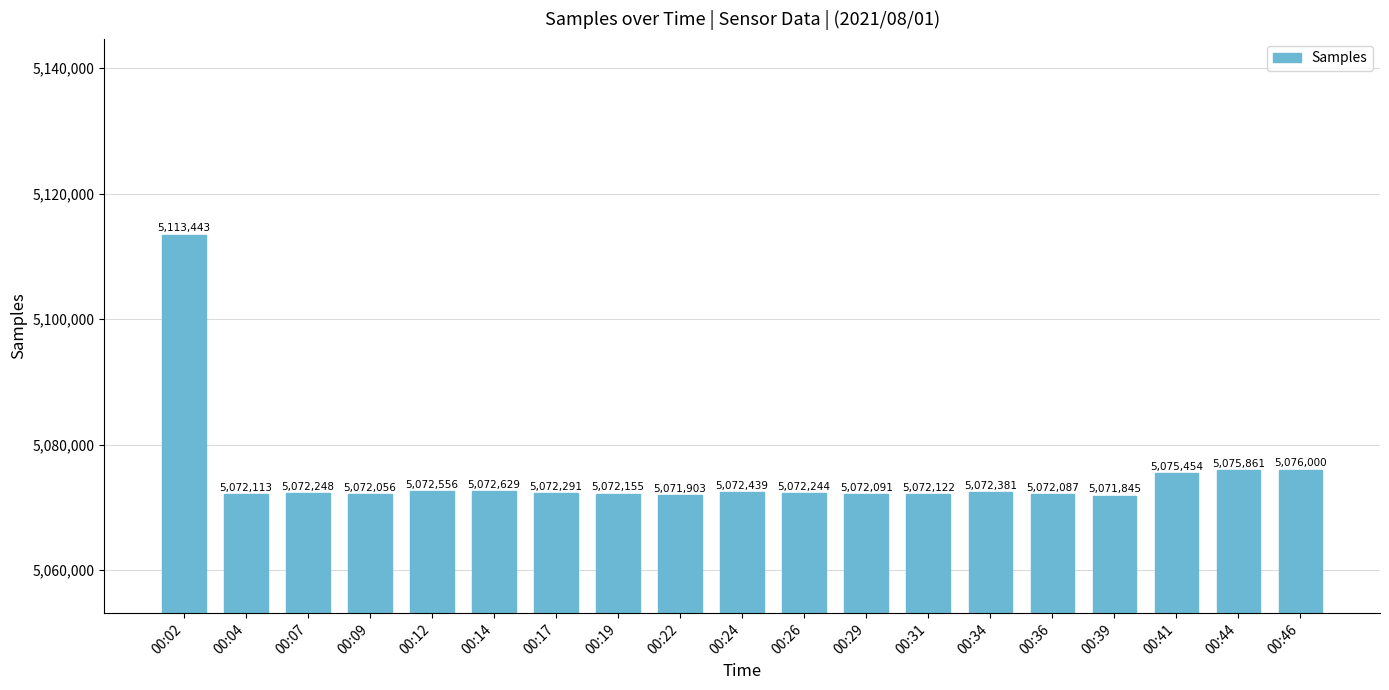

How many values are below 5072248?

9